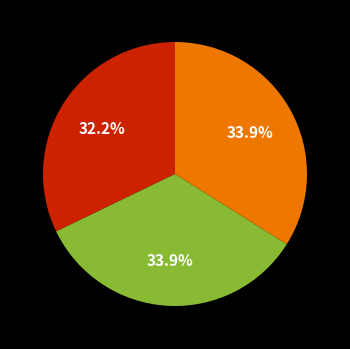

Does any single category account for the majority?

No